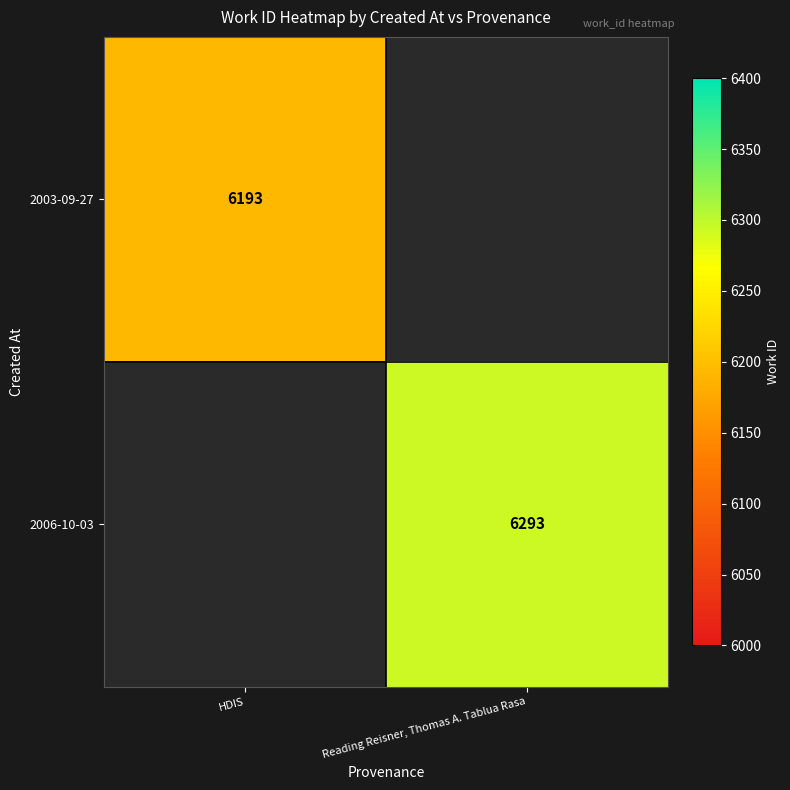

The 2006-10-03 series shows 6293 at Reading Reisner, Thomas A. Tablua Rasa. True or false?

True